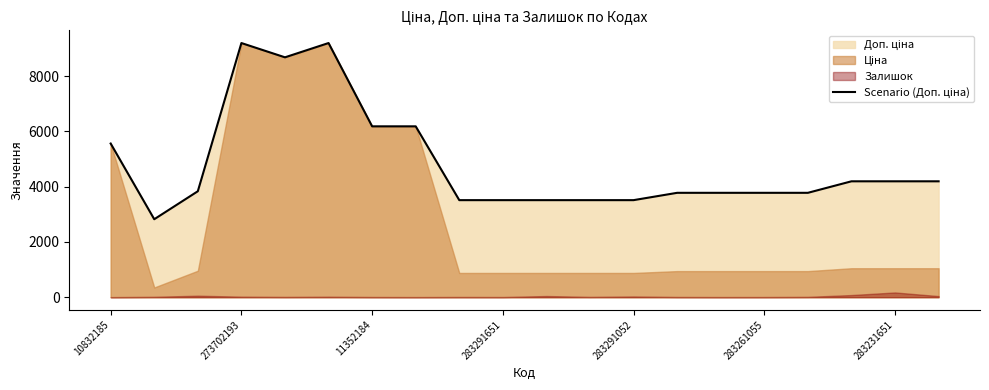

True or false: the data has more than 2 interior local peaks.

False